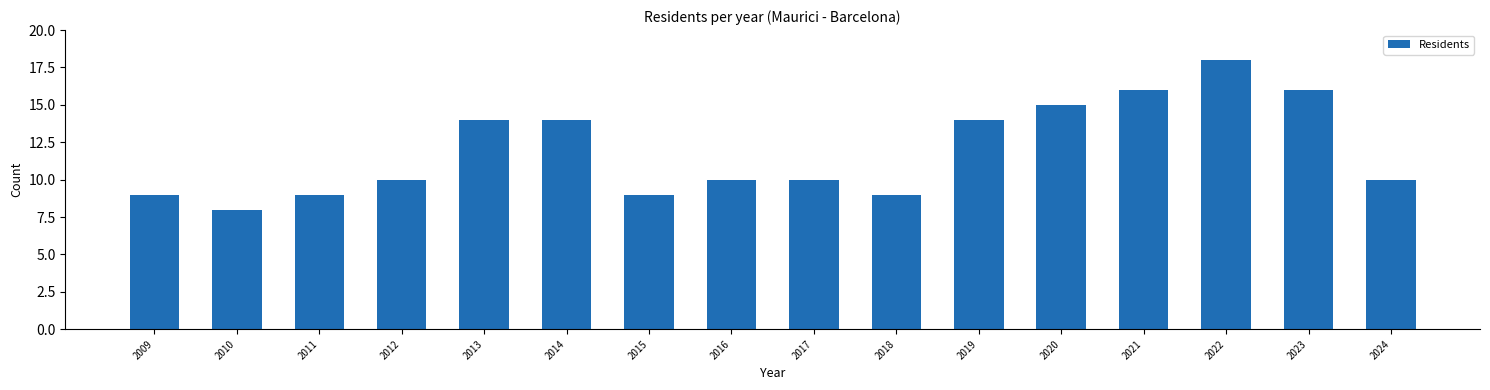

What is the difference between the values at 2023 and 2010?

8